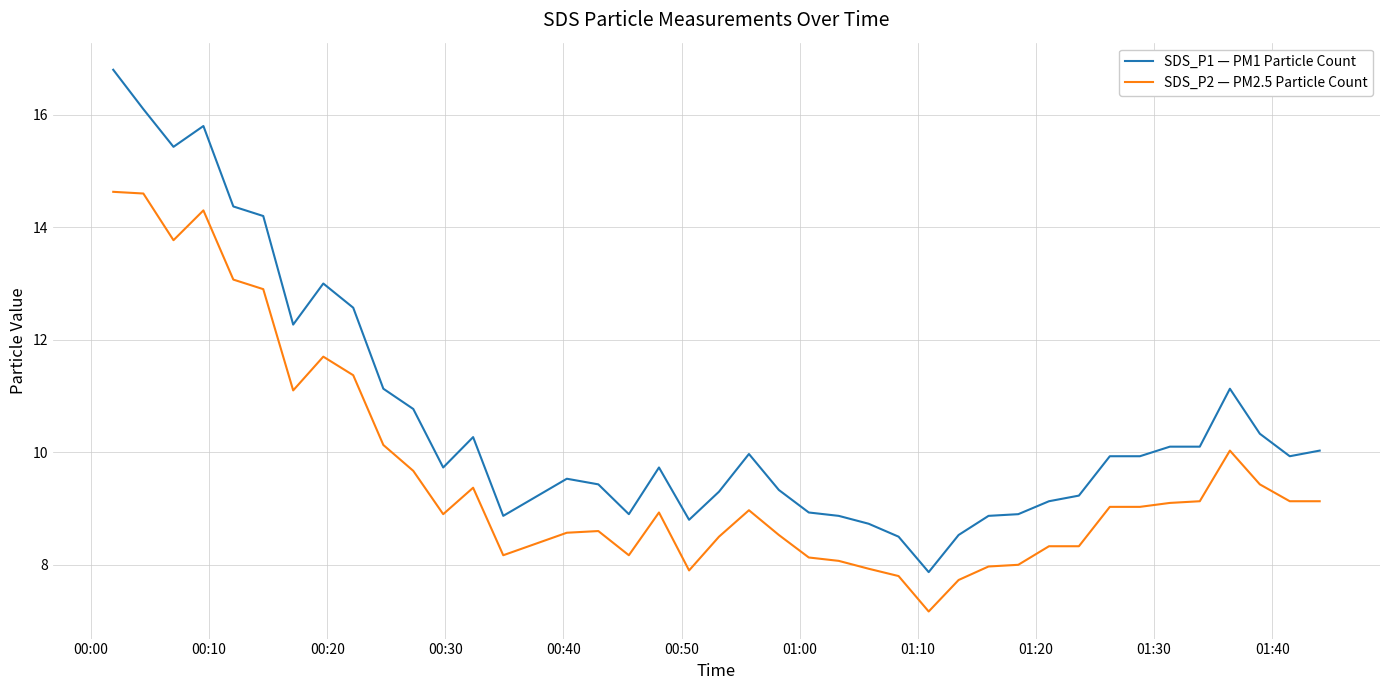

Rank the series by their maximum value, from lowest to highest.

SDS_P2 — PM2.5 Particle Count, SDS_P1 — PM1 Particle Count